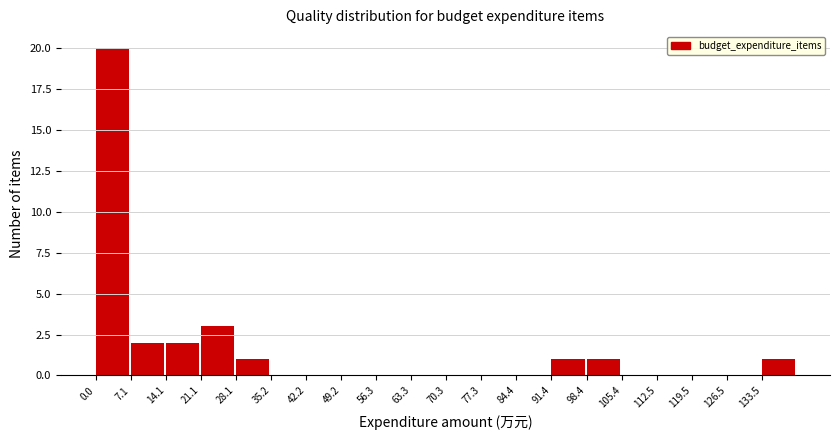

Reading left to right, list every bar in this chart as the range it spans on the x-axis followed by its height. Neither the bar edges nor the heights are printed on the chart, so give them approximately, as read against the axes.

0 to 7: 20
7 to 14: 2
14 to 21: 2
21 to 28: 3
28 to 35: 1
35 to 42: 0
42 to 49: 0
49 to 56: 0
56 to 63: 0
63 to 70: 0
70 to 77: 0
77 to 84: 0
84 to 91: 0
91 to 98: 1
98 to 105: 1
105 to 112: 0
112 to 119: 0
119 to 127: 0
127 to 134: 0
134 to 141: 1